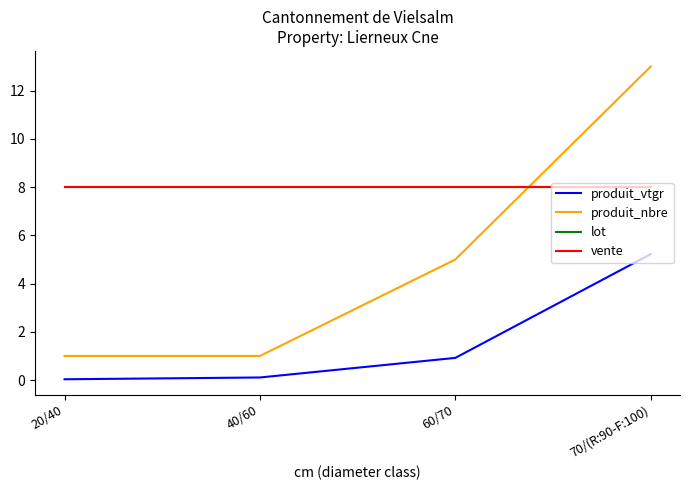

Reading left to right, what are all the values shown in this chart?

produit_vtgr: 20/40=0.0	40/60=0.1	60/70=0.9	70/(R:90-F:100)=5.2
produit_nbre: 20/40=1.0	40/60=1.0	60/70=5.0	70/(R:90-F:100)=13.0
lot: 20/40=8.0	40/60=8.0	60/70=8.0	70/(R:90-F:100)=8.0
vente: 20/40=8.0	40/60=8.0	60/70=8.0	70/(R:90-F:100)=8.0